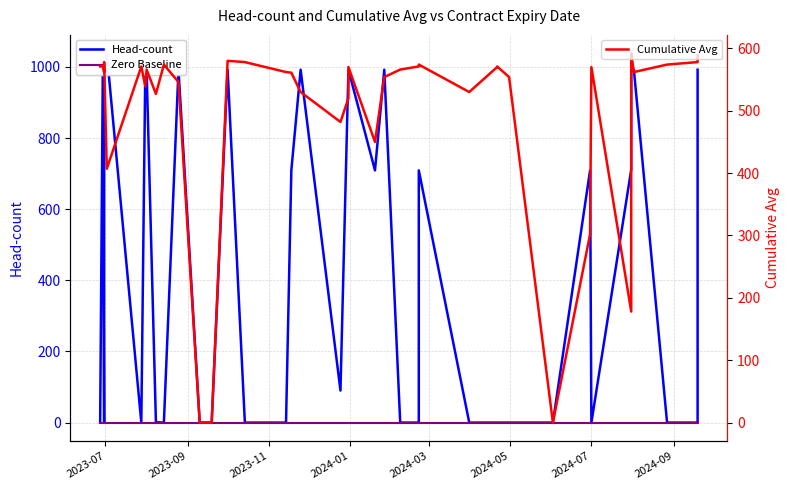

Which series has the largest range (max minus min)?

Head-count